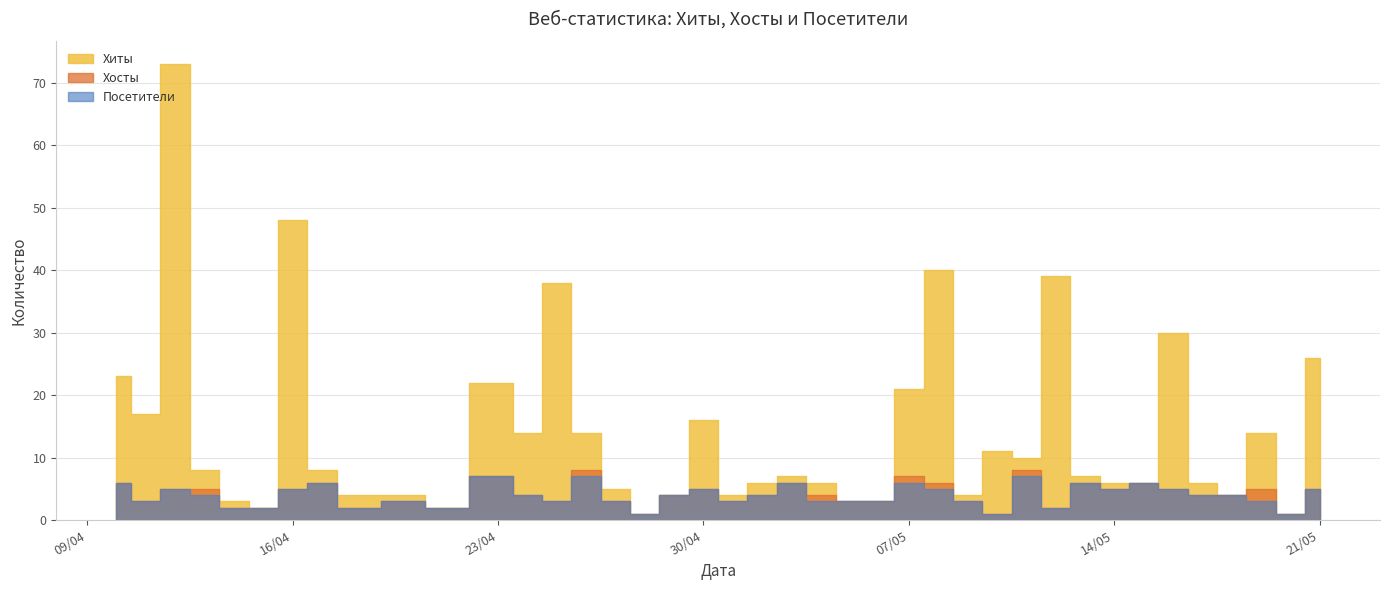

The Посетители series shows 3 at 2024-04-17. True or false?

False